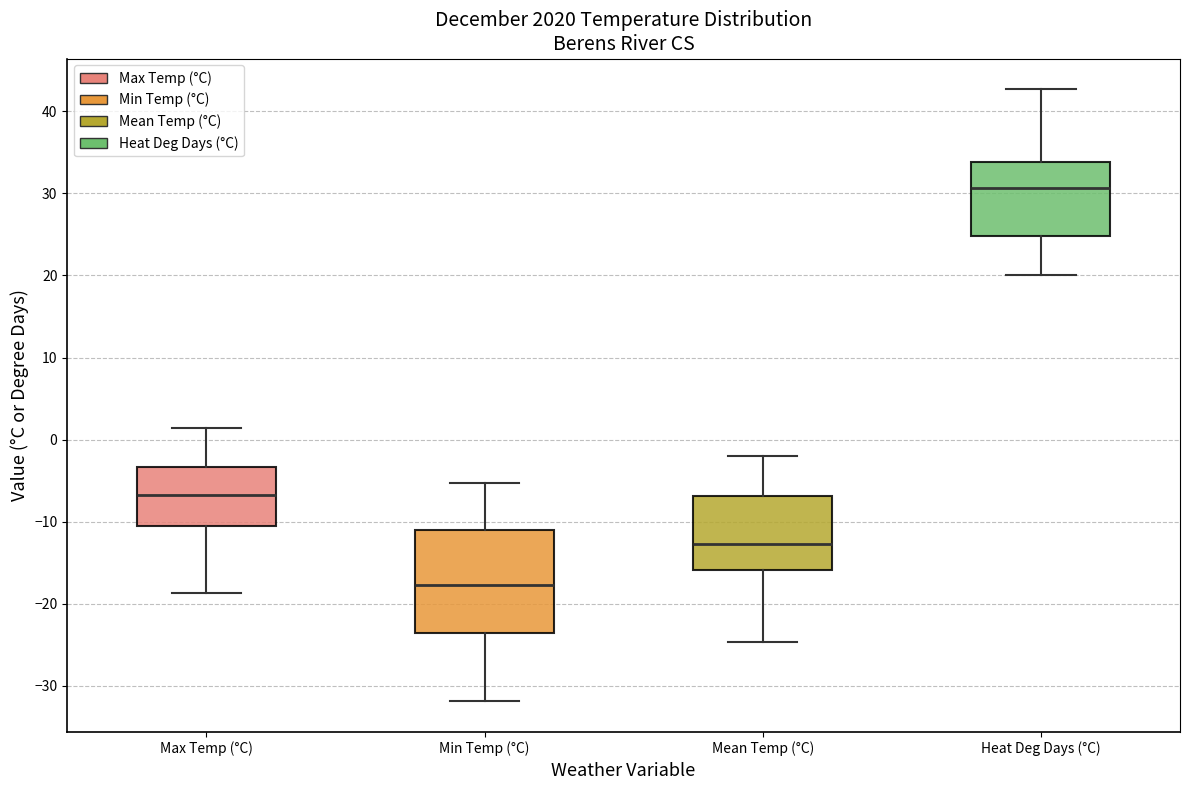

Which box is the tallest, from its lower edge to its upper edge?

Min Temp (°C)